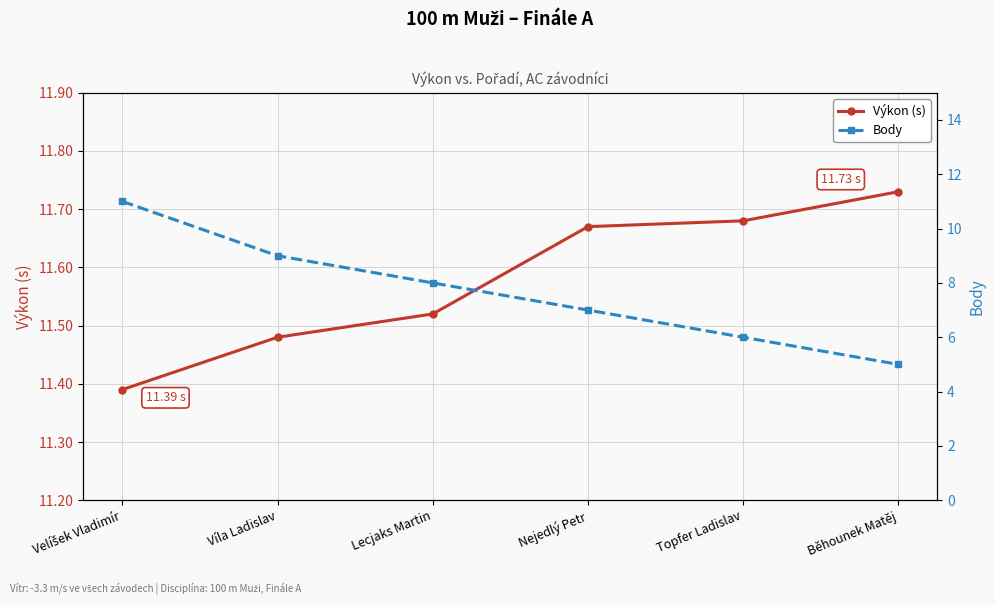

Reading right to left, what are all the values shown in this chart?

Výkon (s): 11.7	11.7	11.7	11.5	11.5	11.4
Body: 5.0	6.0	7.0	8.0	9.0	11.0